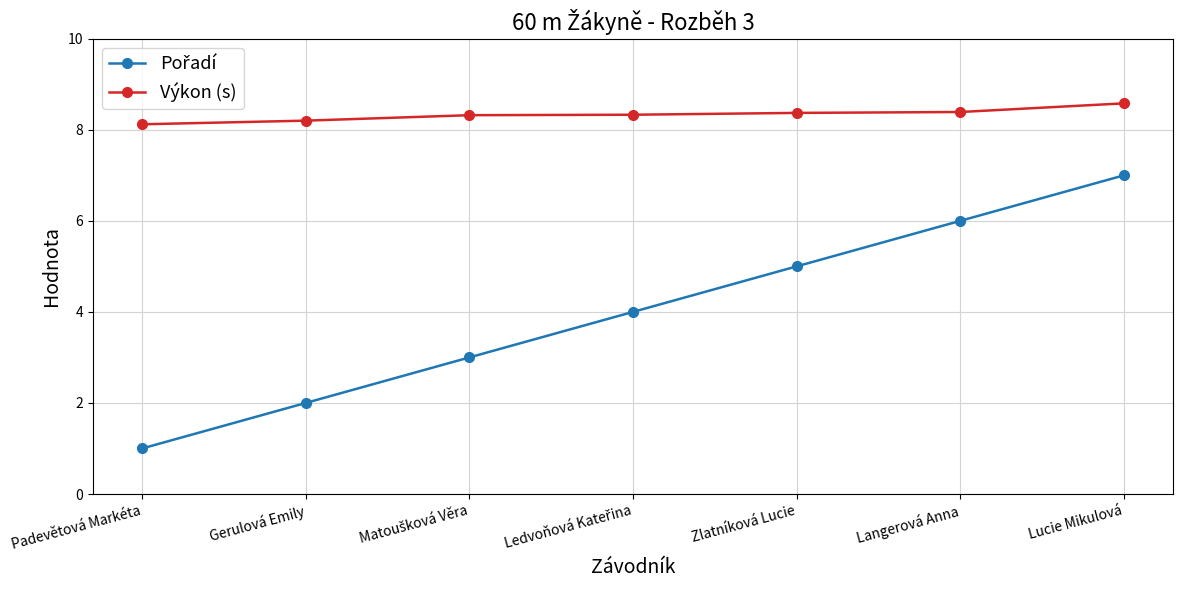

What is the difference between the maximum and minimum values in the Výkon (s) series?

0.5